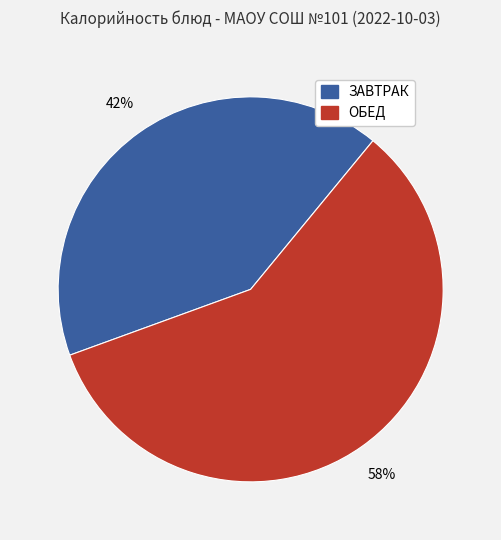

Is there a majority slice in this chart?

Yes